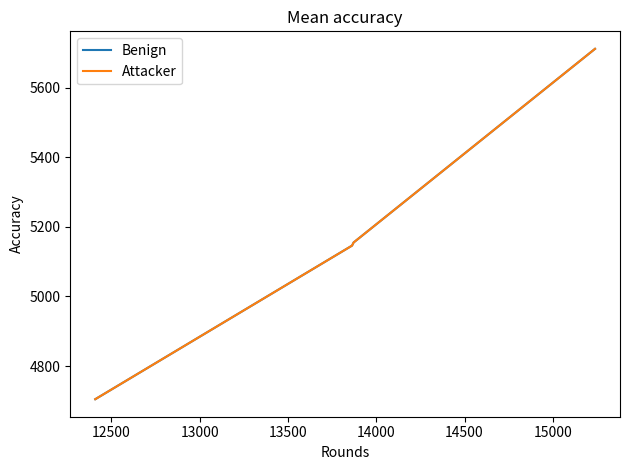

True or false: Attacker and Benign intersect in this chart.

False